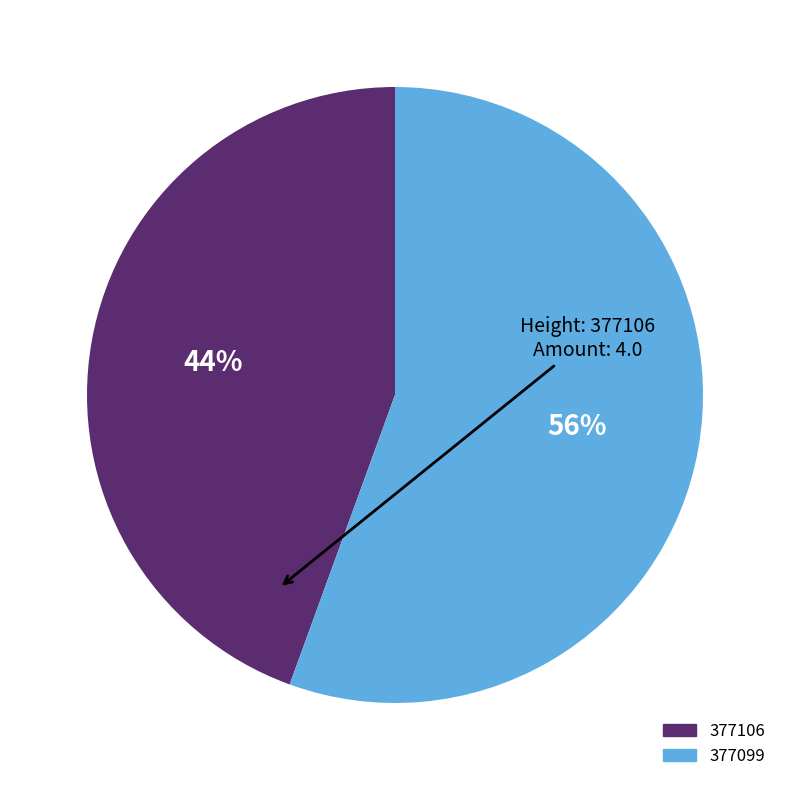

Does 377106 represent more than half of the total?

No